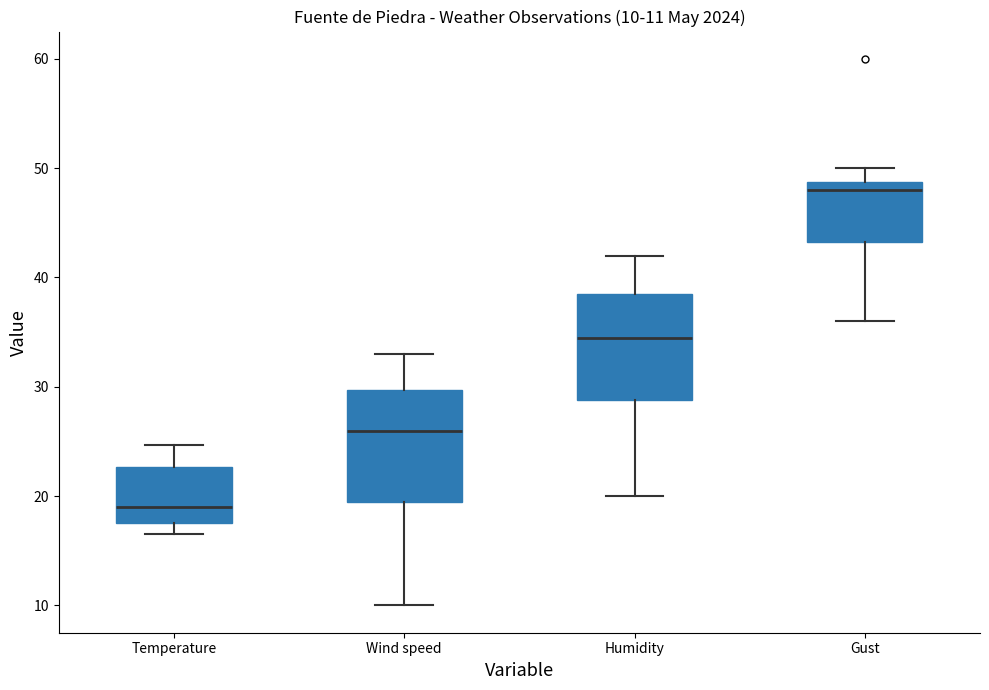

Which box has the lowest median line?

Temperature